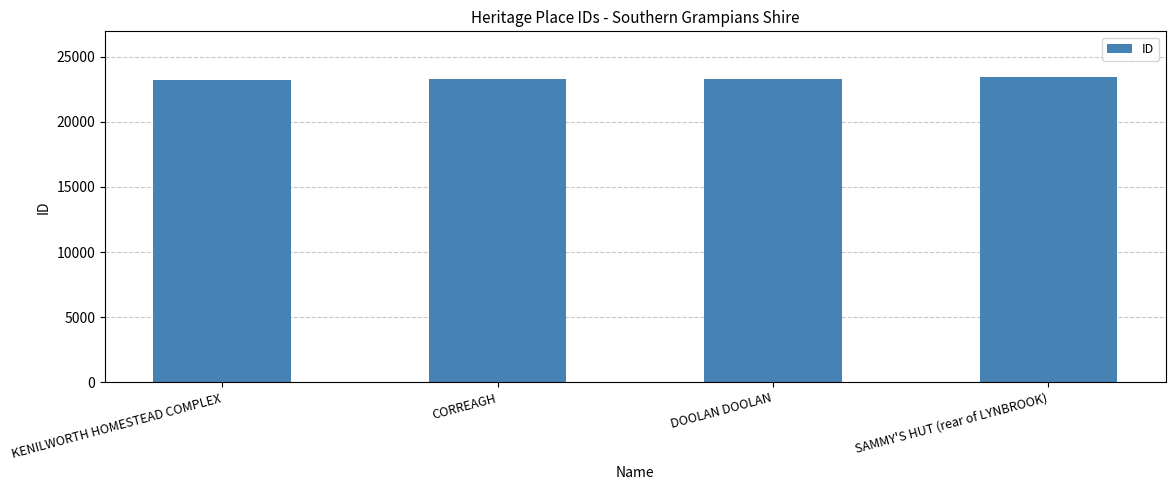

True or false: the data shows 39728 at DOOLAN DOOLAN.

False